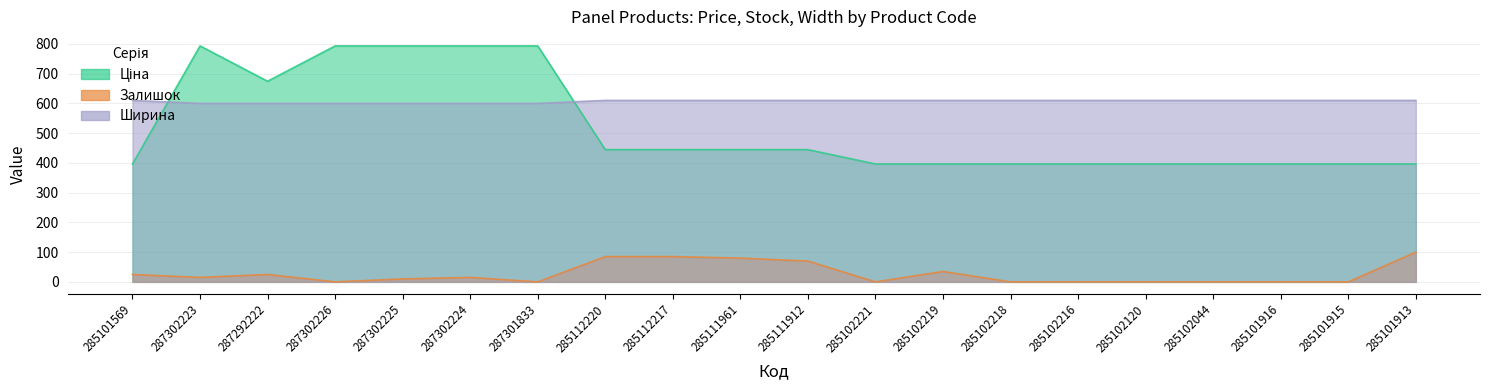

What position from the left is 287301833?

7